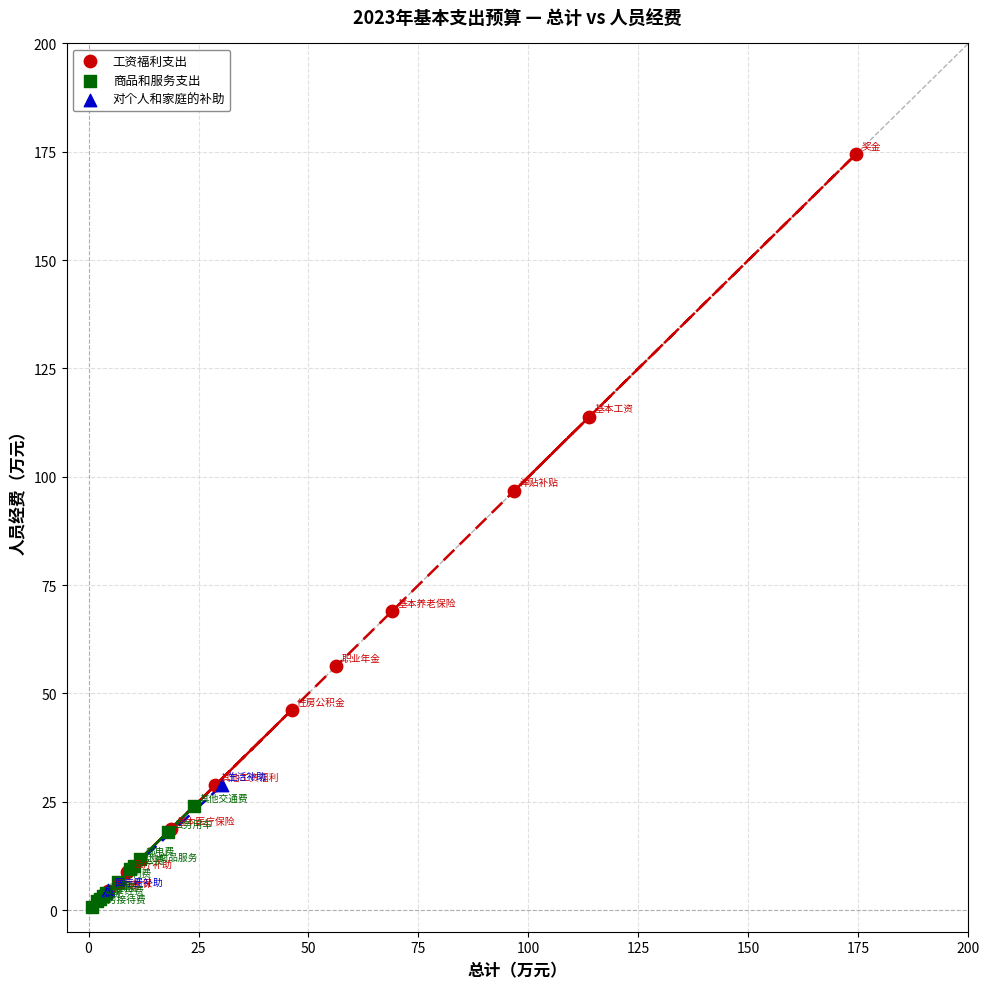

What are all the series names shown in the legend?

工资福利支出, 商品和服务支出, 对个人和家庭的补助